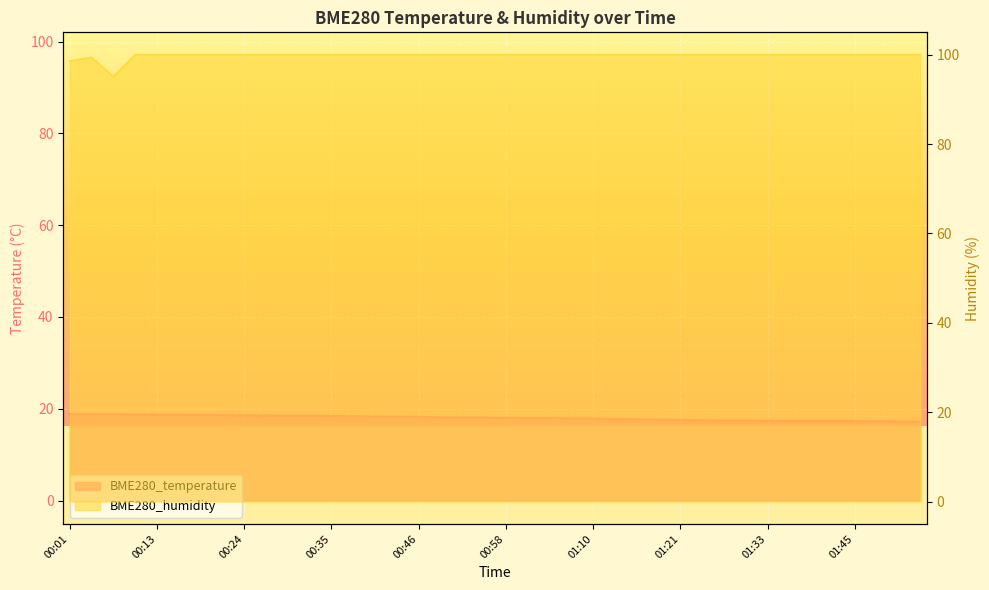

At which label is BME280_humidity closest to 97?

00:01